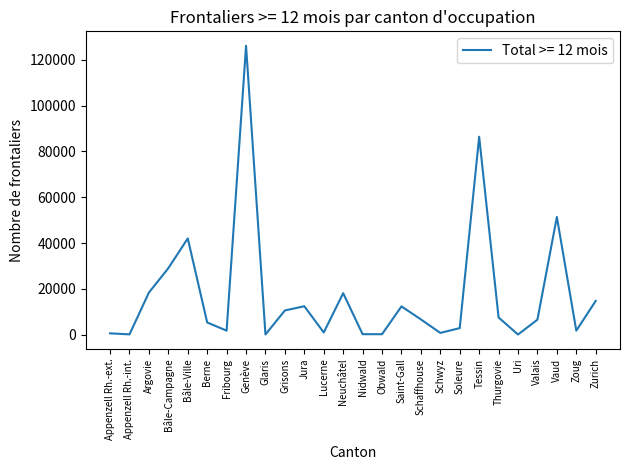

At which label is the value closest to 63077?

Vaud